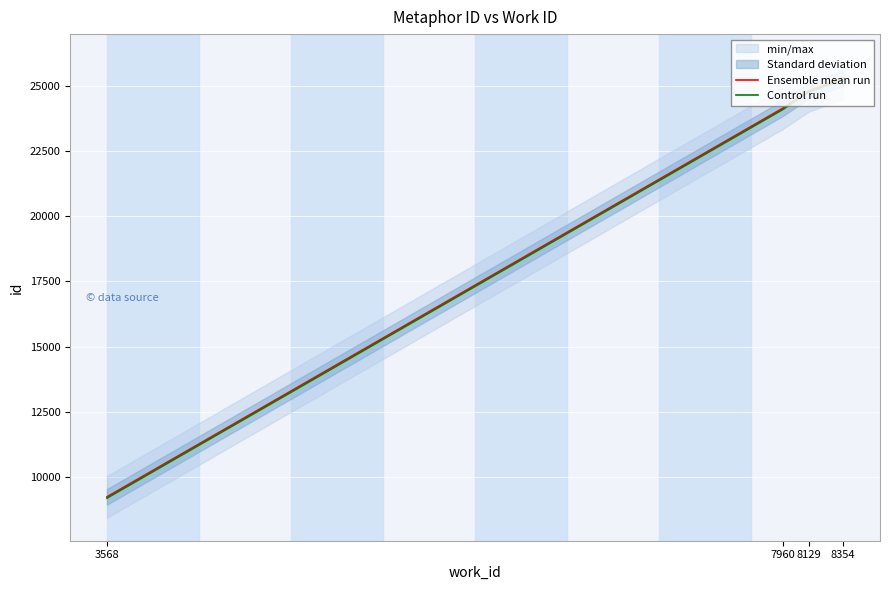

True or false: Control run has a value of 6124 at 8129.

False